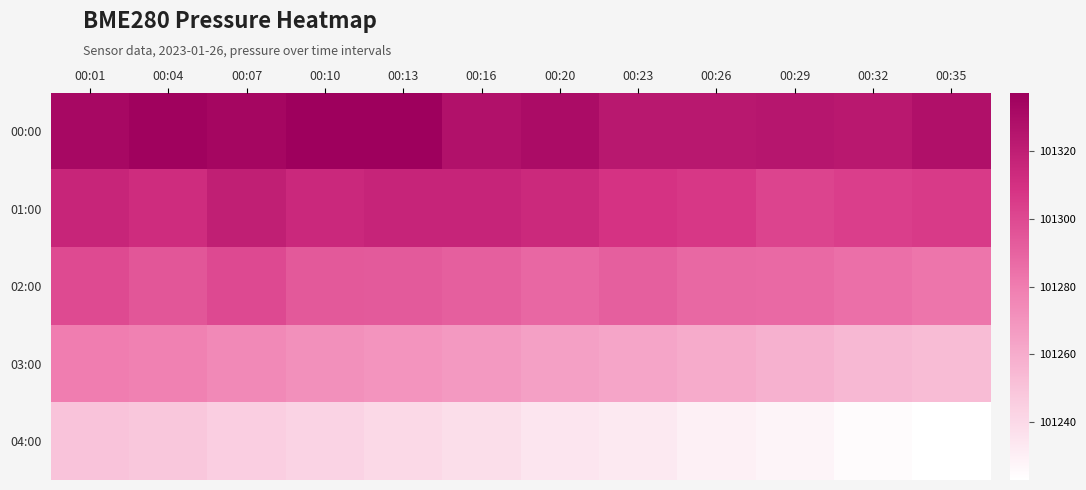

Which series has the largest total across all categories?

00:00